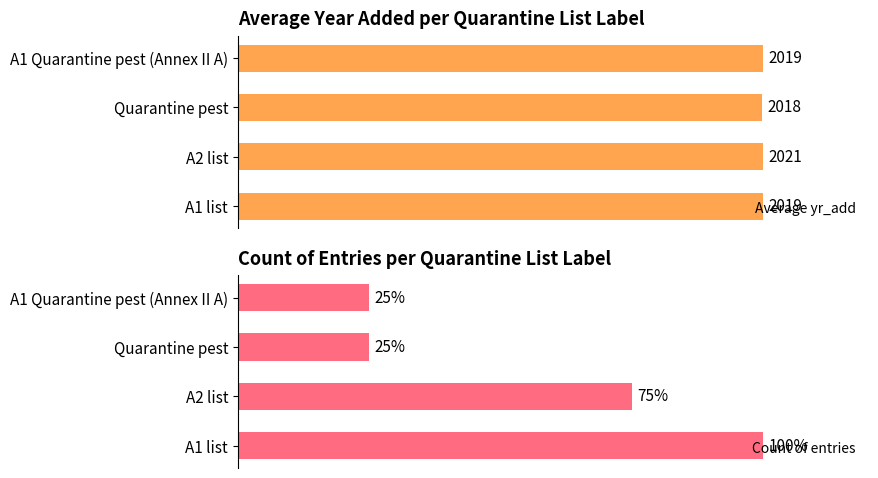

Where is Count of entries nearest to the value 62?

A2 list